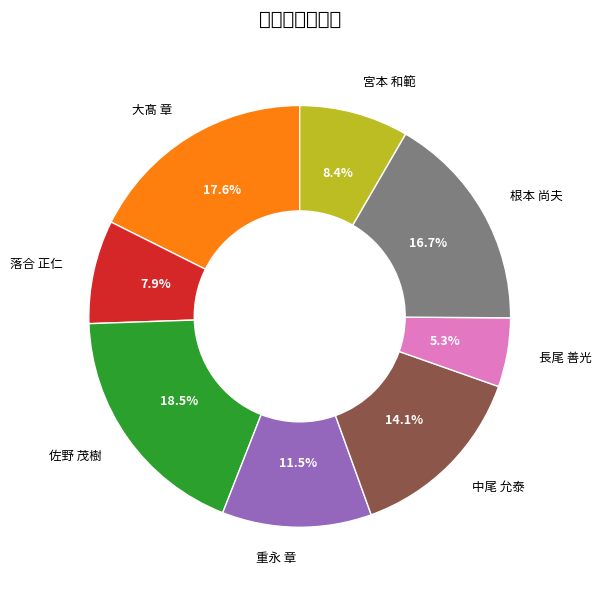

To the nearest percent, what is the average slice percentage?

12%